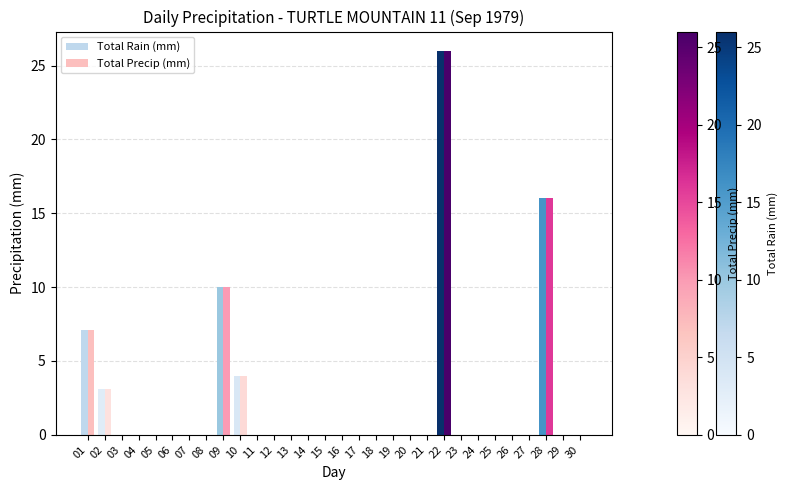

What is the sum of all Total Precip (mm) values?

66.2